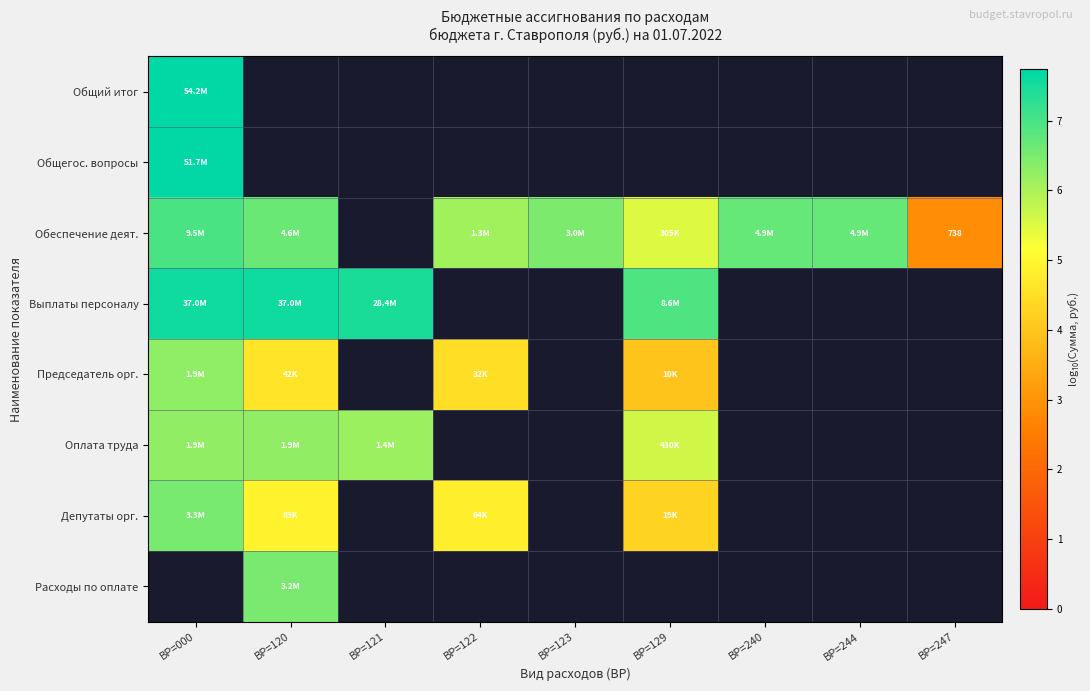

At how many categories does at least one series exceed 5?

8